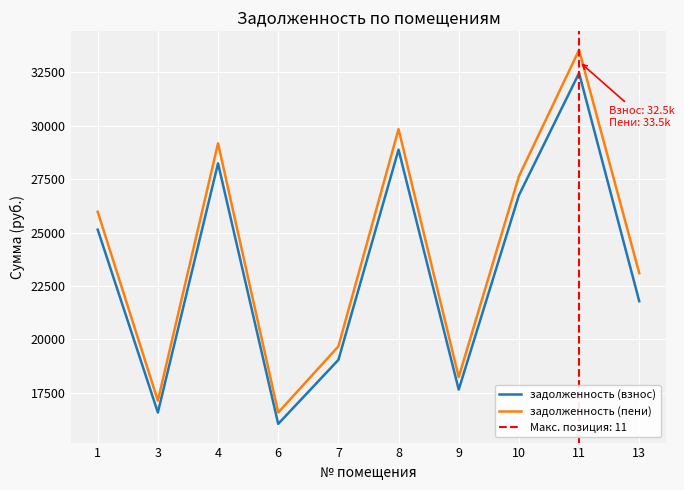

Is it true that задолженность (взнос) equals 32464.9 at 11?

True